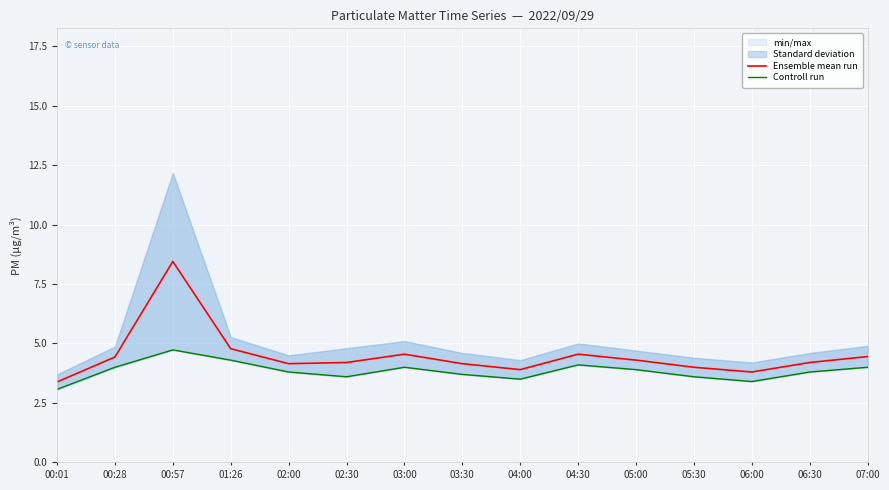

At which label does Ensemble mean run first exceed 4?

00:28